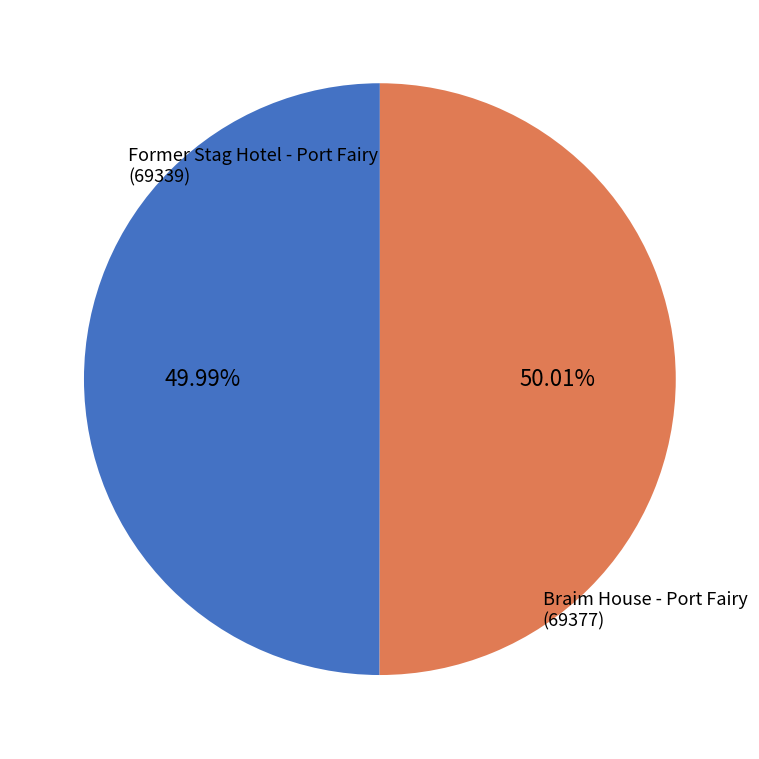

Is there a majority slice in this chart?

Yes